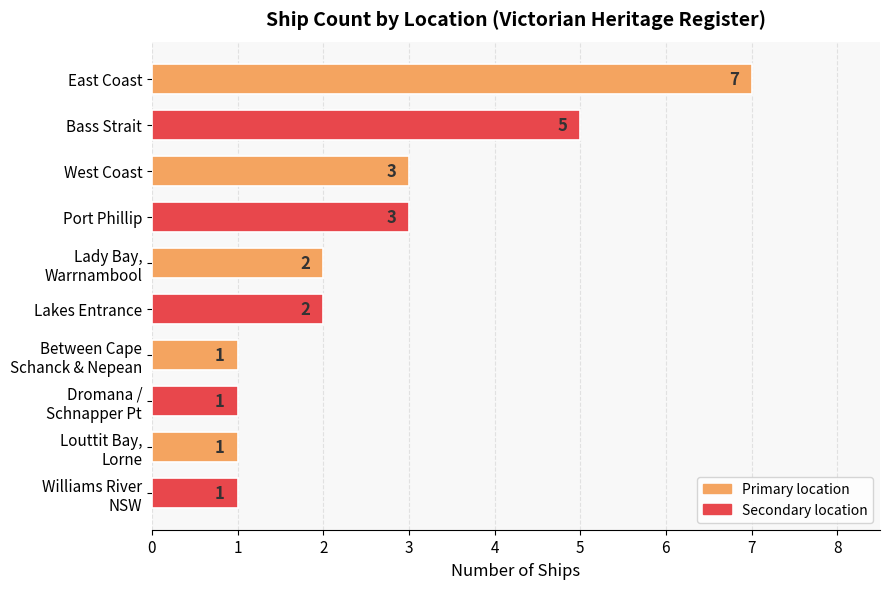

What is the sum of all values?

26